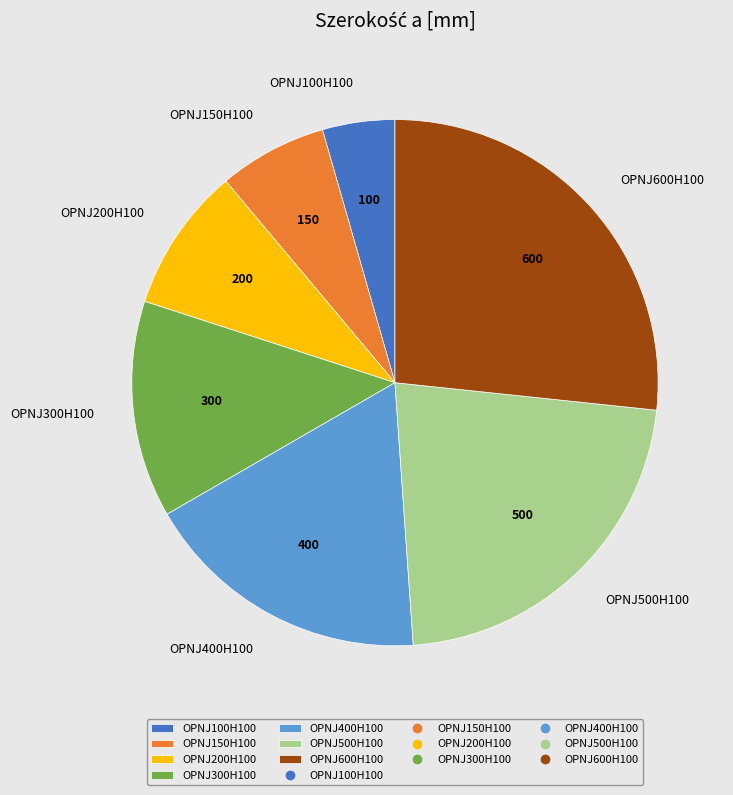

How many segments does this pie chart have?

7